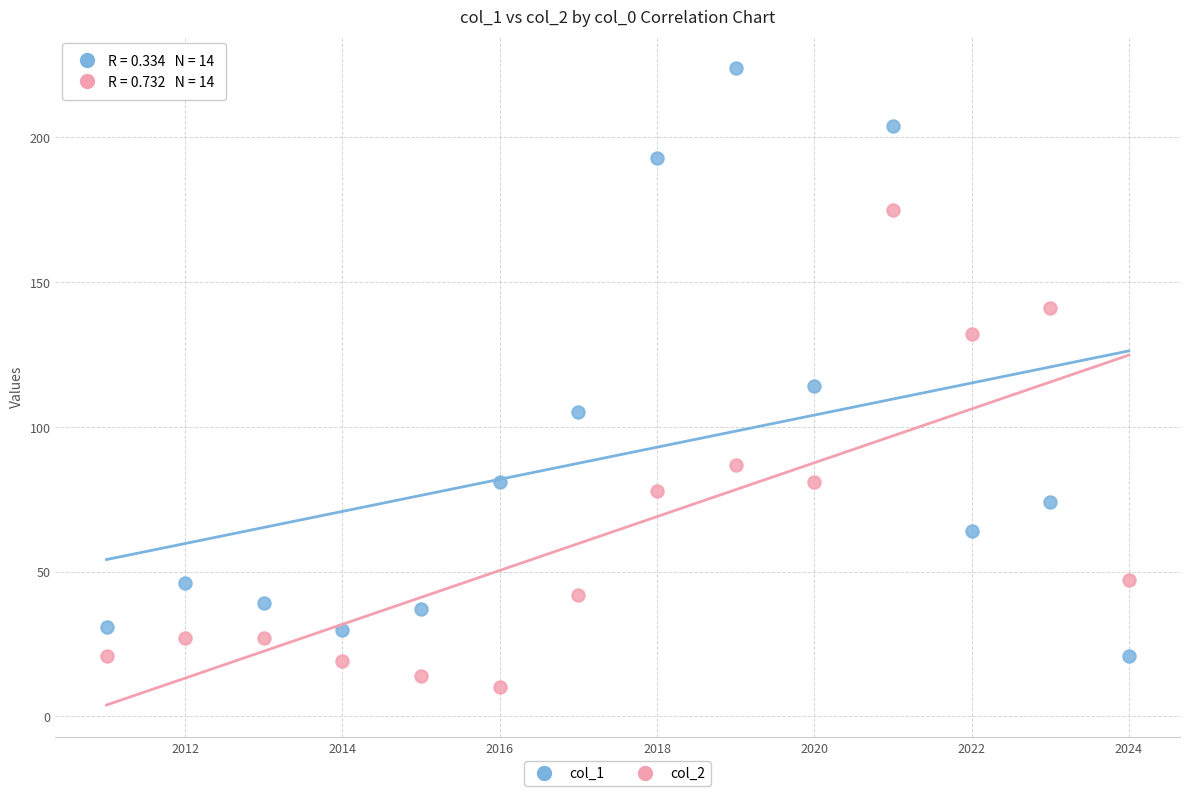

Which series has the largest Y range (max minus min)?

col_1